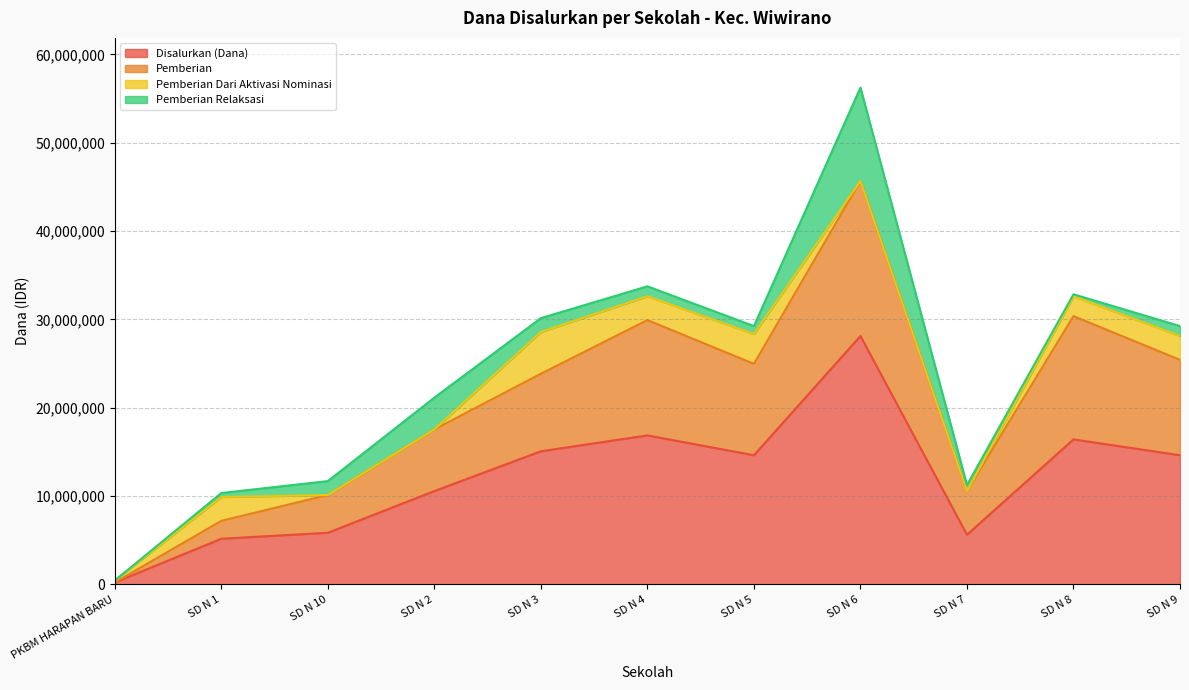

True or false: Disalurkan (Dana) and Pemberian cross at least once.

False